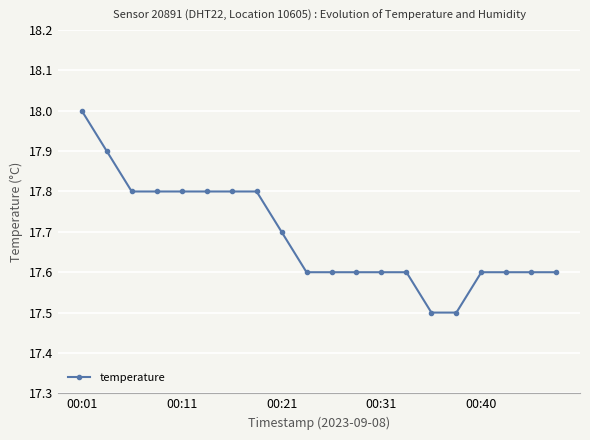

What is the difference between the second highest and second lowest values?

0.4